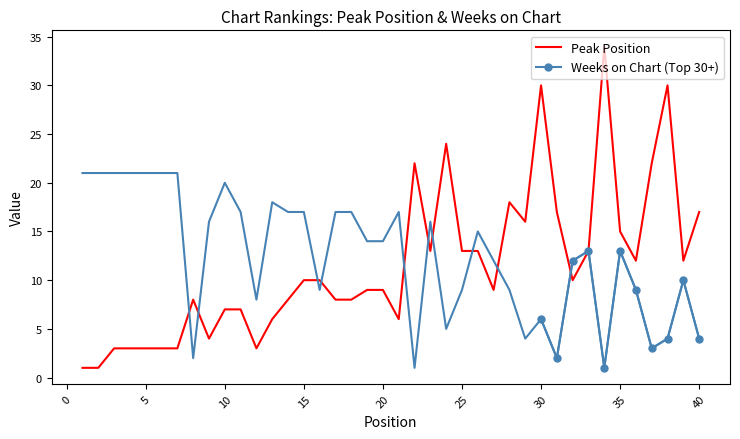

At which label is Peak Position closest to 17?

31